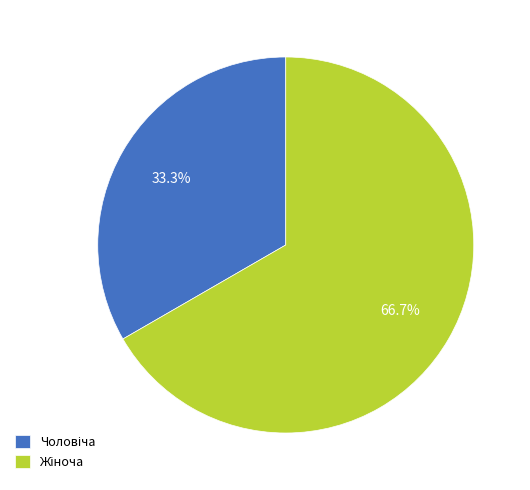

Does any single category account for the majority?

Yes